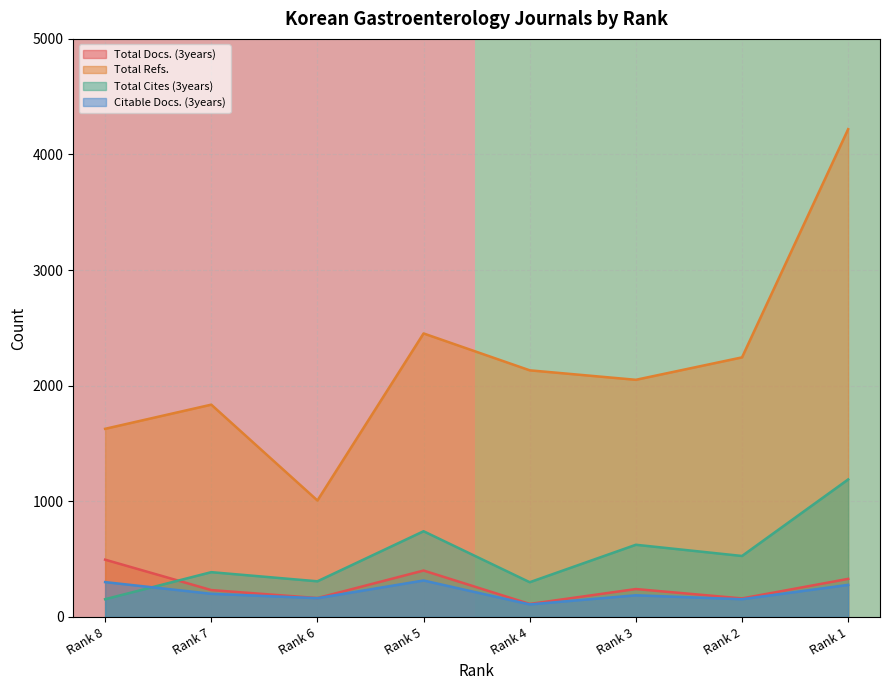

Between which two adjacent categories do Total Cites (3years) and Citable Docs. (3years) first intersect?

Rank 8 and Rank 7